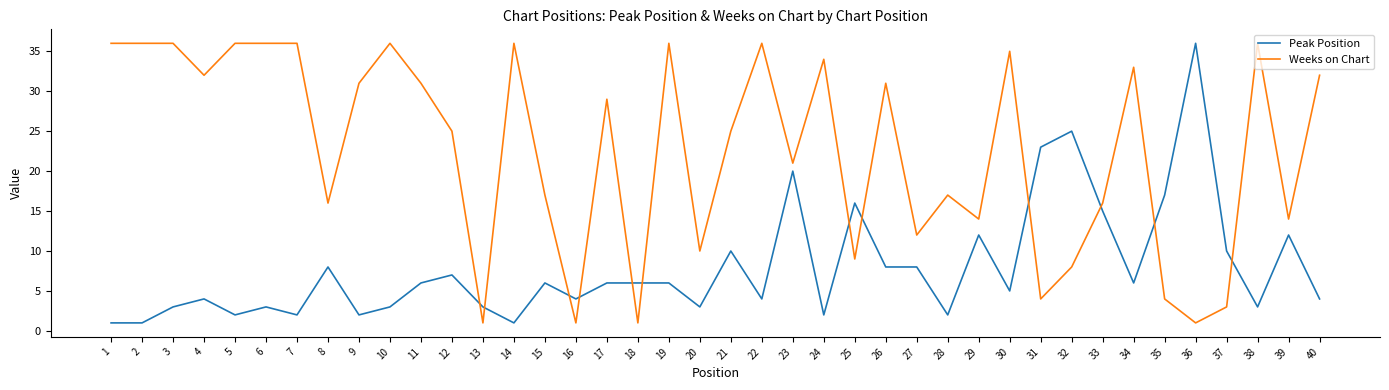

Rank the series by their average value, from lowest to highest.

Peak Position, Weeks on Chart